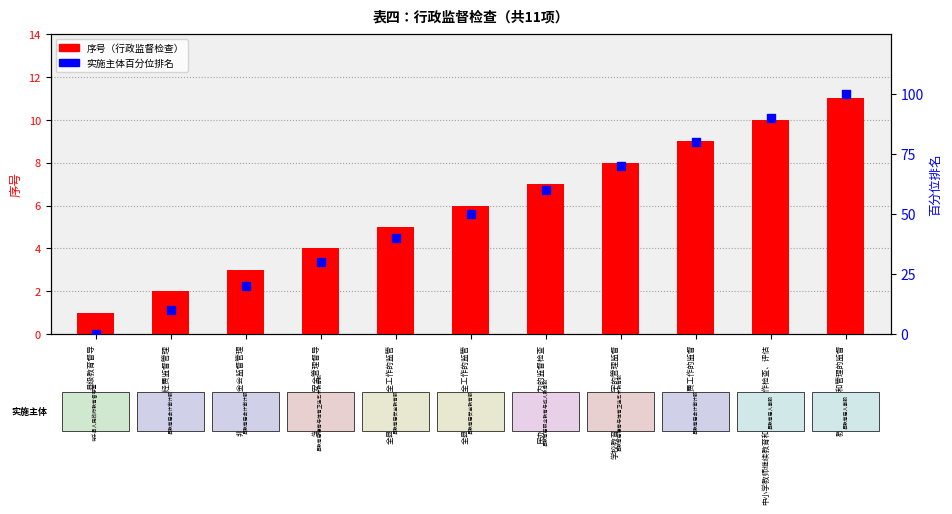

Which series has the widest spread of Y values?

实施主体百分位排名